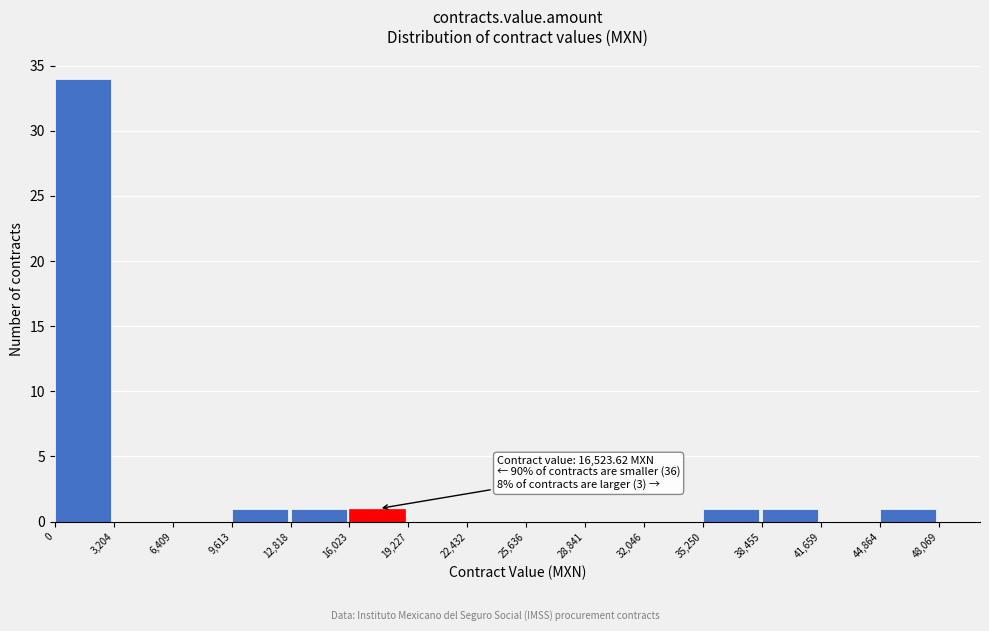

Over which range of the x-axis is the bar tallest?

0 to 3,204